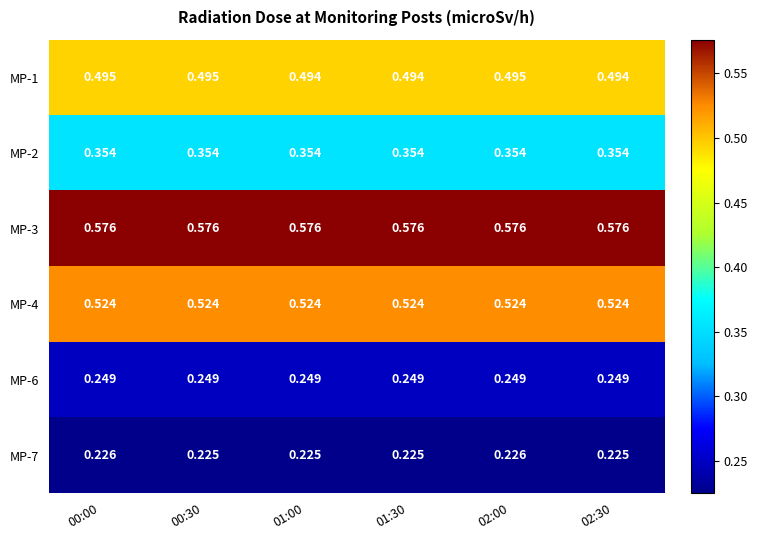

How many categories are shown in the chart?

6